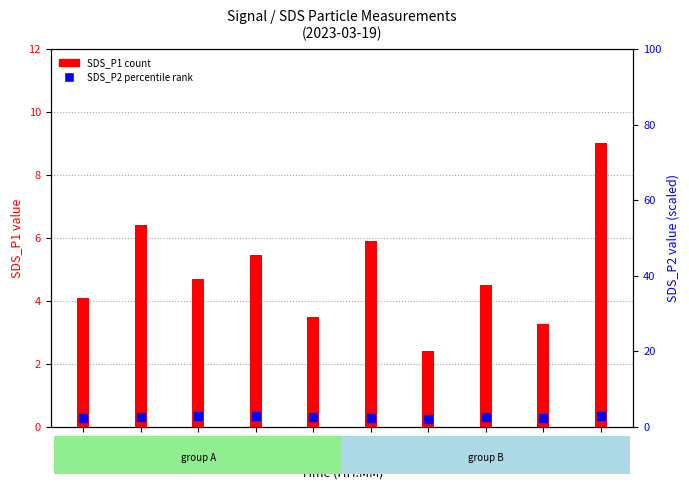

Which series has the largest total across all categories?

SDS_P1 (count)